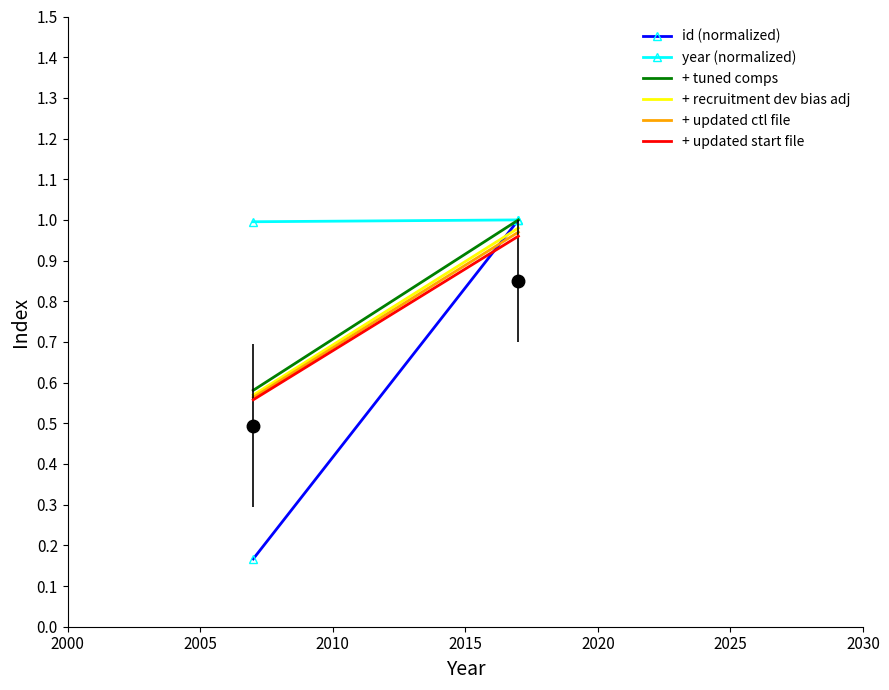

How many id (normalized) values are between 0 and 1?

2